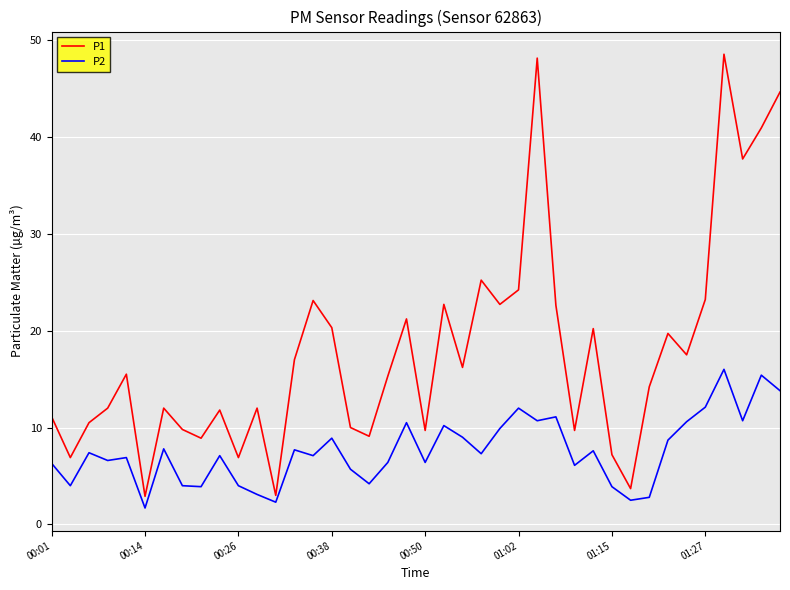

Which series has the largest total across all categories?

P1